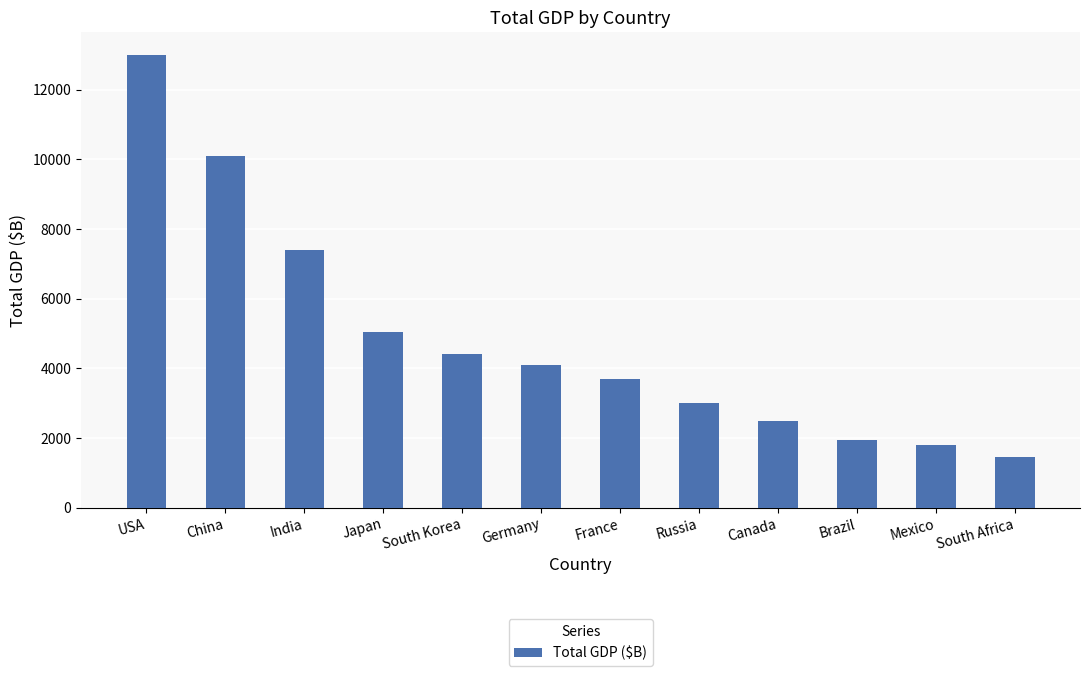

Read the value at South Korea.

4400